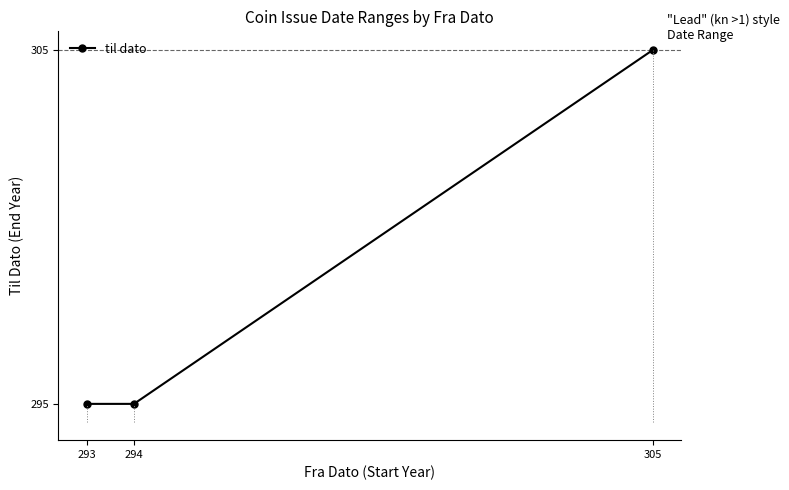

What is the ratio of the value at 294 to the value at 305?

1.0